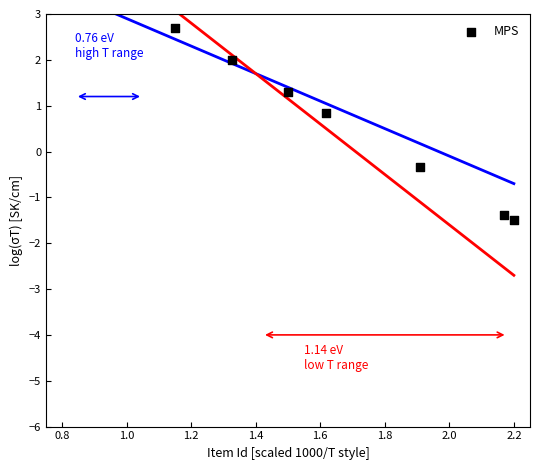

Which series has the largest Y range (max minus min)?

featured (low T range)